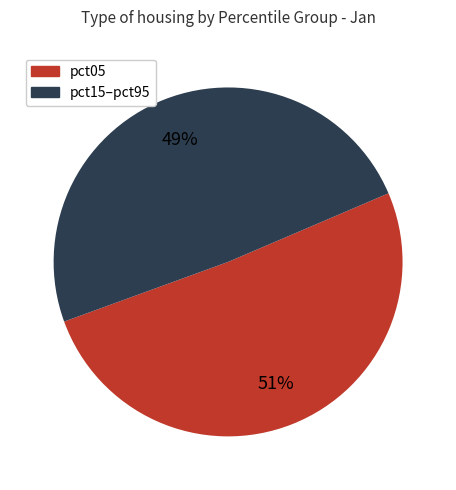

To the nearest percent, what is the average slice percentage?

50%